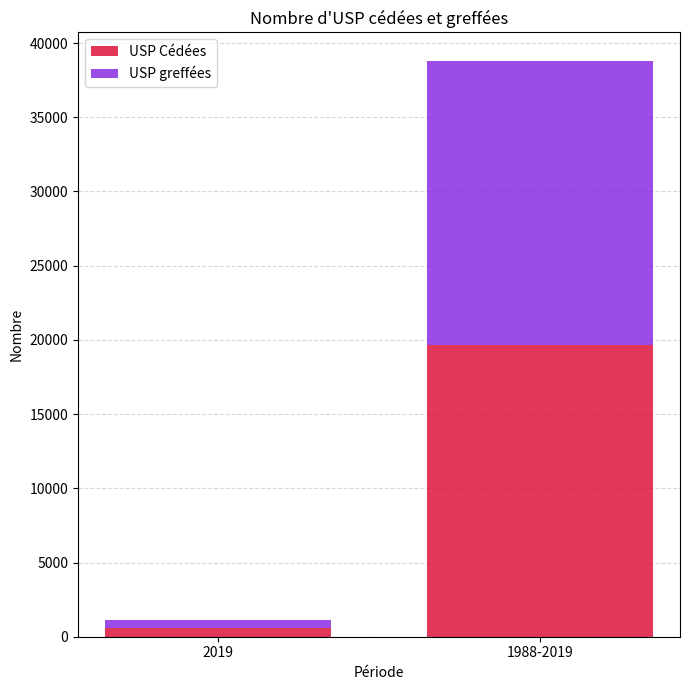

The USP Cédées series shows 577 at 2019. True or false?

True